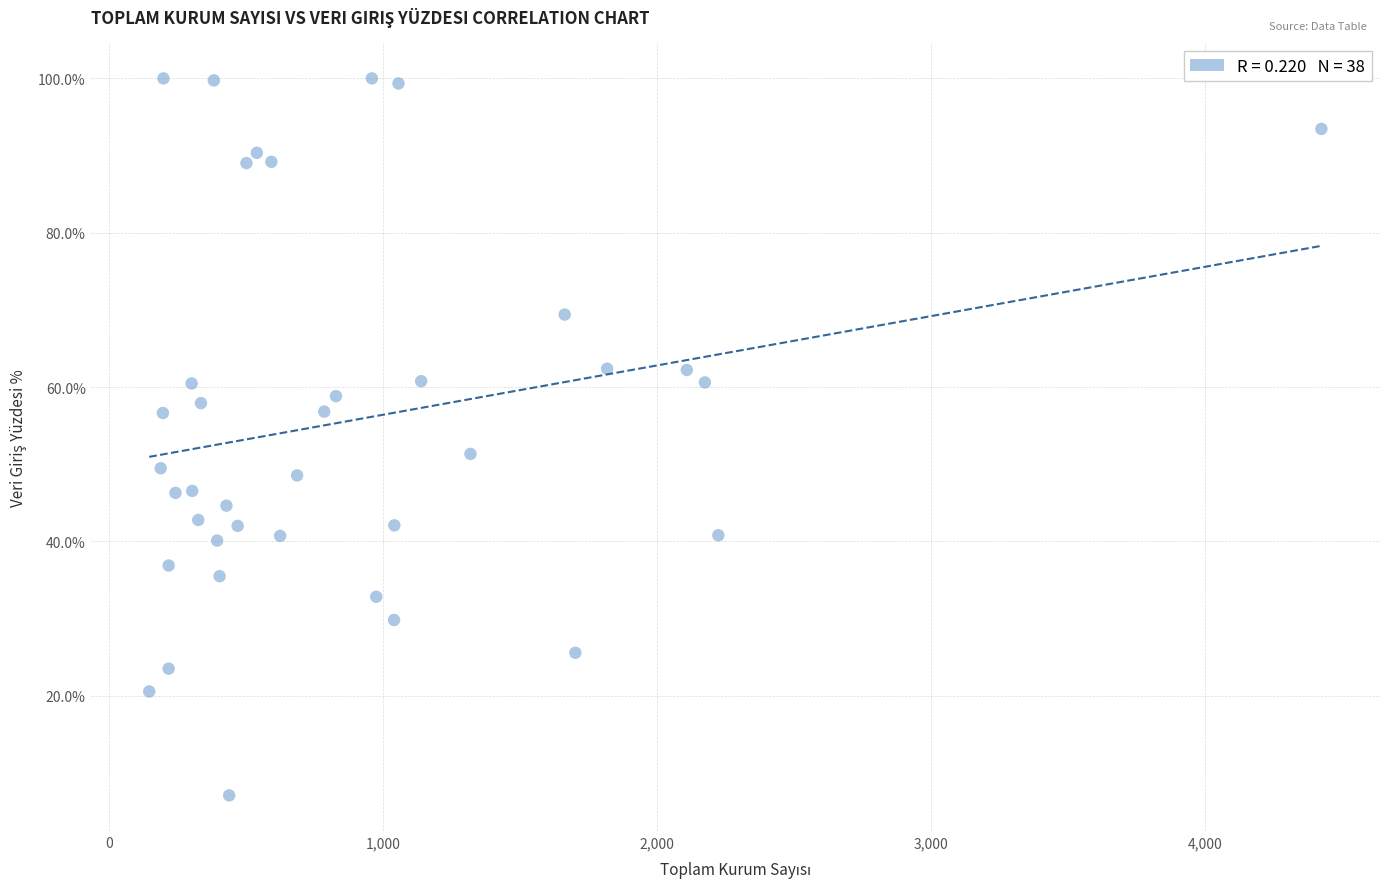

What Y value in the scatter plot is closest to 53?

51.3